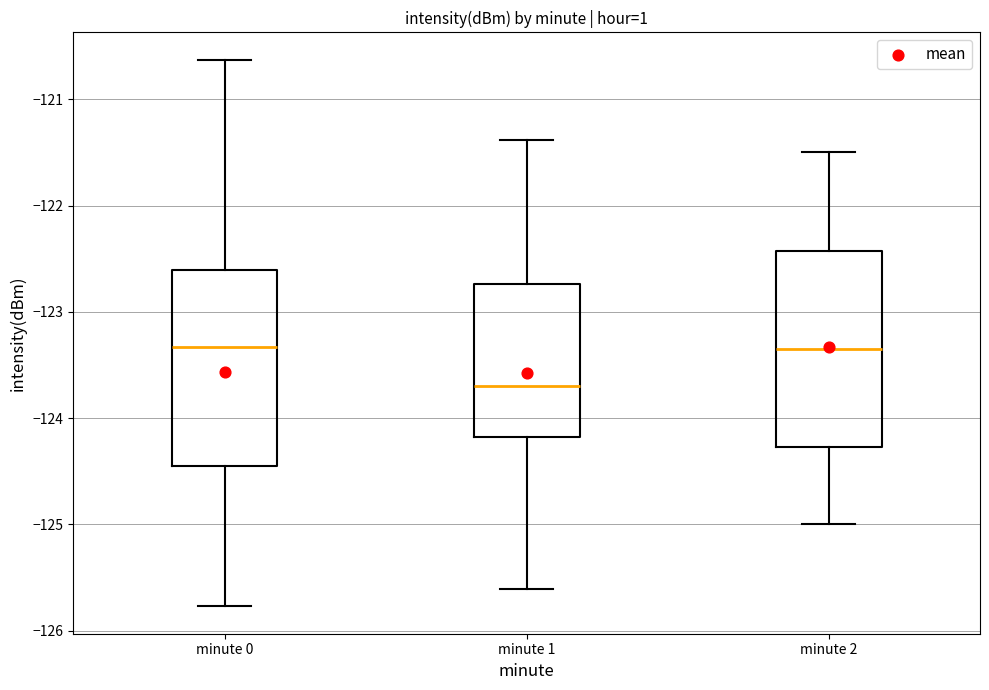

Where is the upper edge of the box for minute 2 on the y-axis? The values are not printed on the chart, so give them approximately, as read against the axis.

-122.4